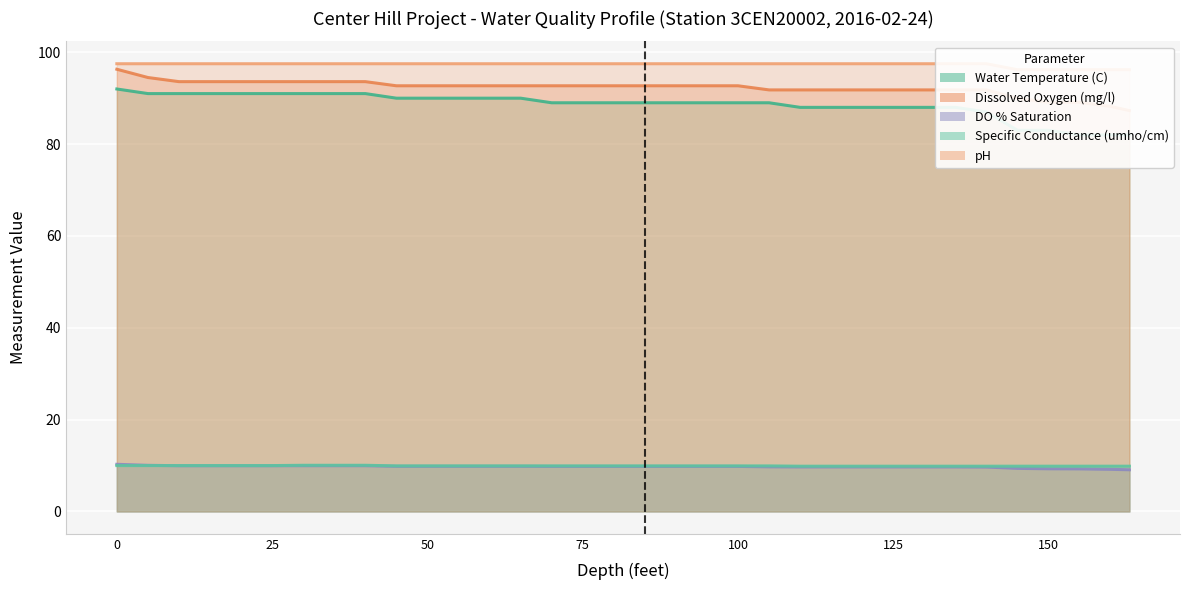

True or false: Water Temperature (C) and Dissolved Oxygen (mg/l) cross at least once.

False